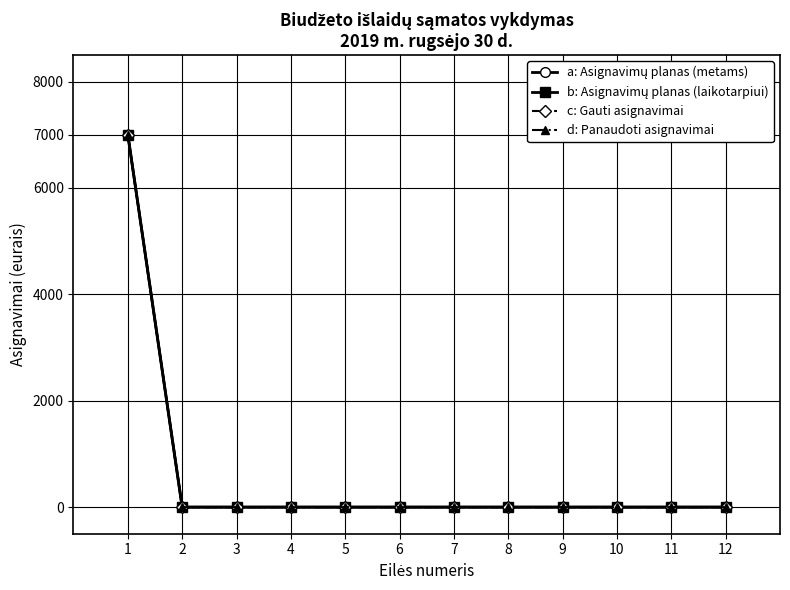

At which category is the sum across all series the highest?

1